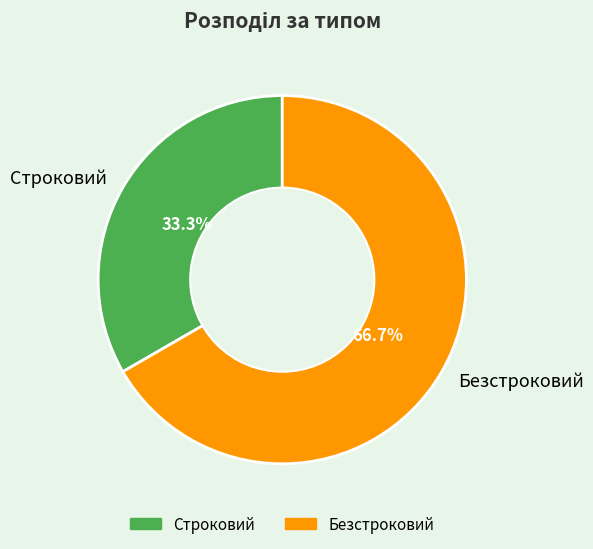

What portion of the pie excludes Строковий?

66.7%